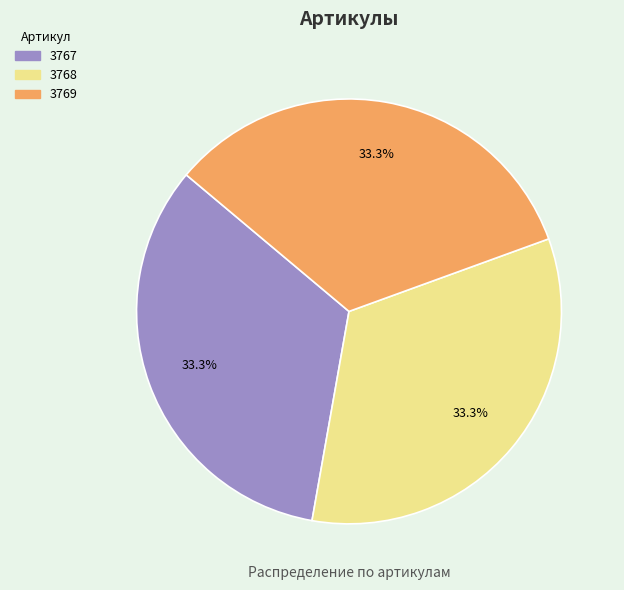

Does any single category account for the majority?

No